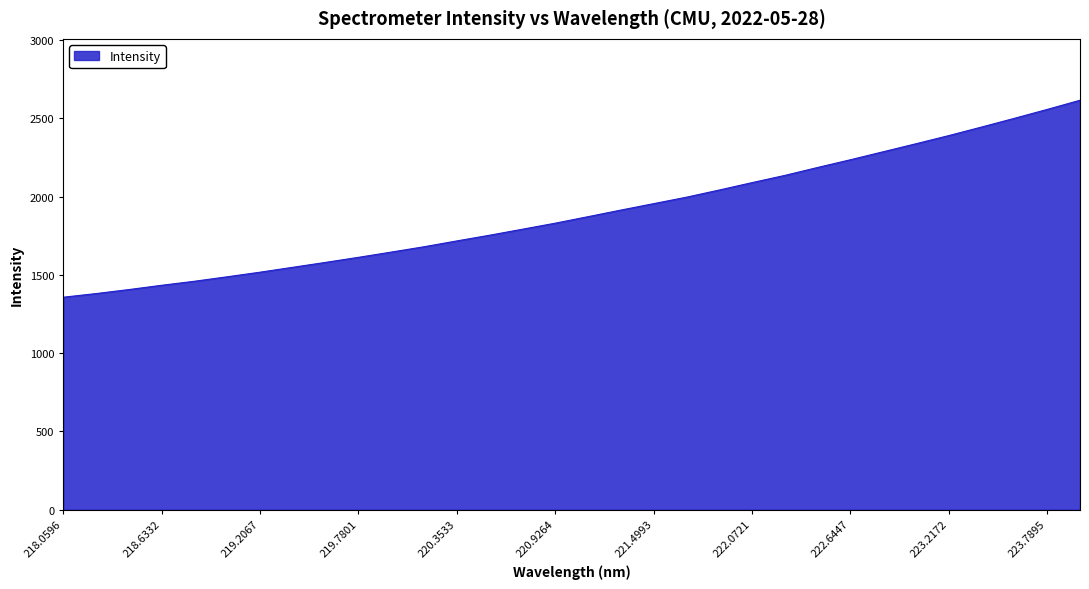

What is the difference between the maximum and minimum values?

1258.6